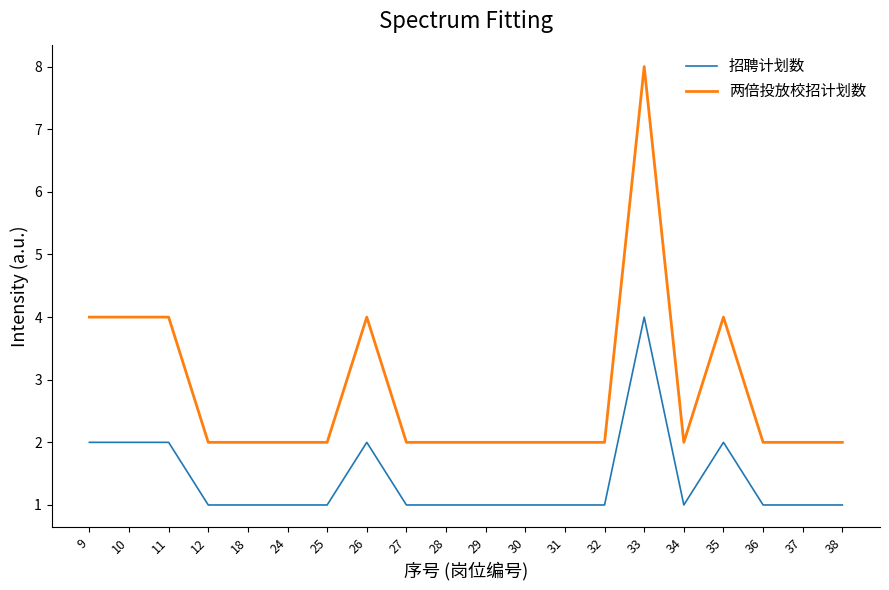

Does the chart have visible grid lines?

No